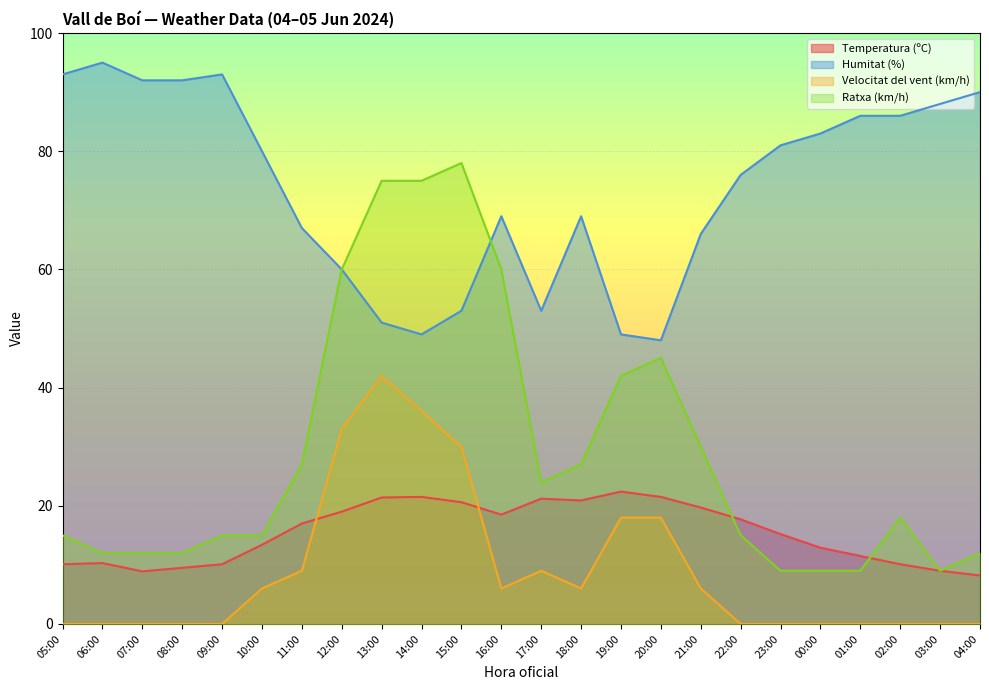

What is the value of the Ratxa (km/h) point at the 2nd from the left?

12.0